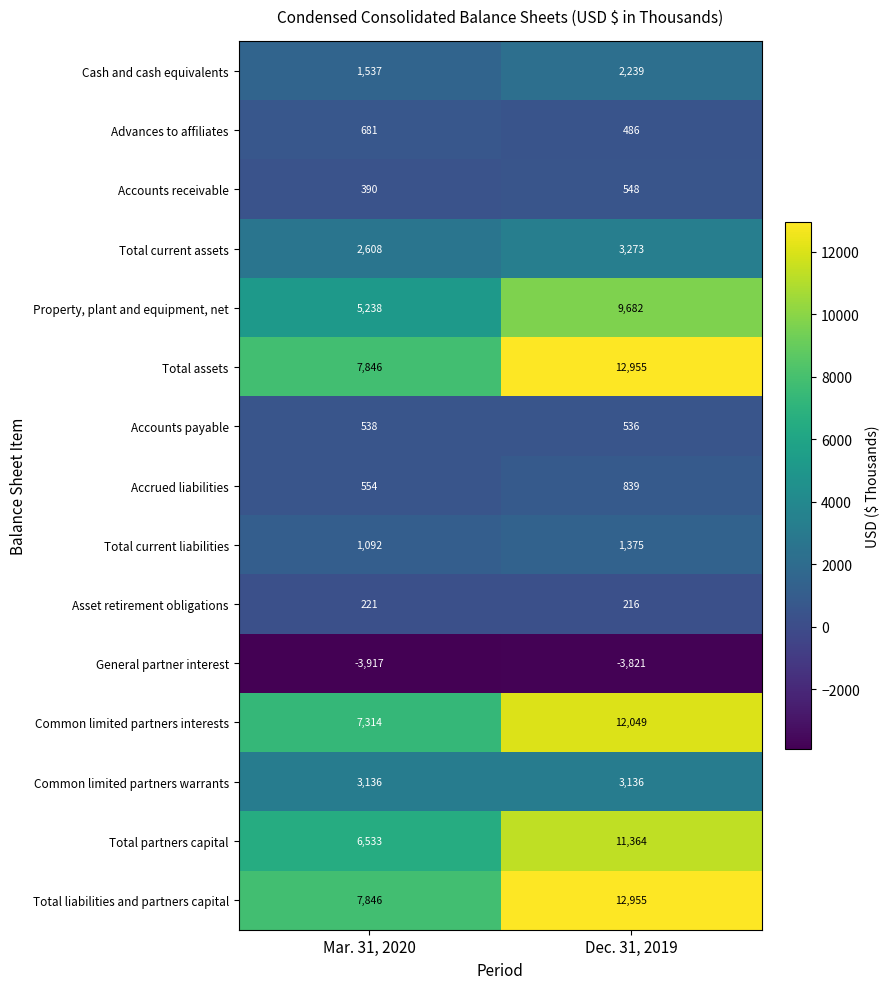

Which label corresponds to the smallest value in the chart?

Mar. 31, 2020